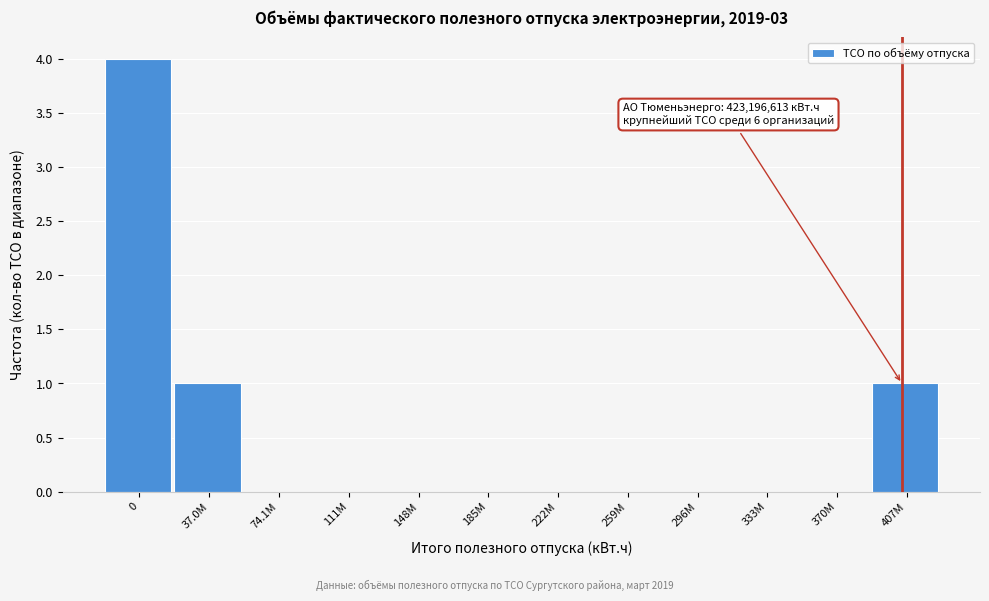

True or false: the data shows -2 at 222M.

False